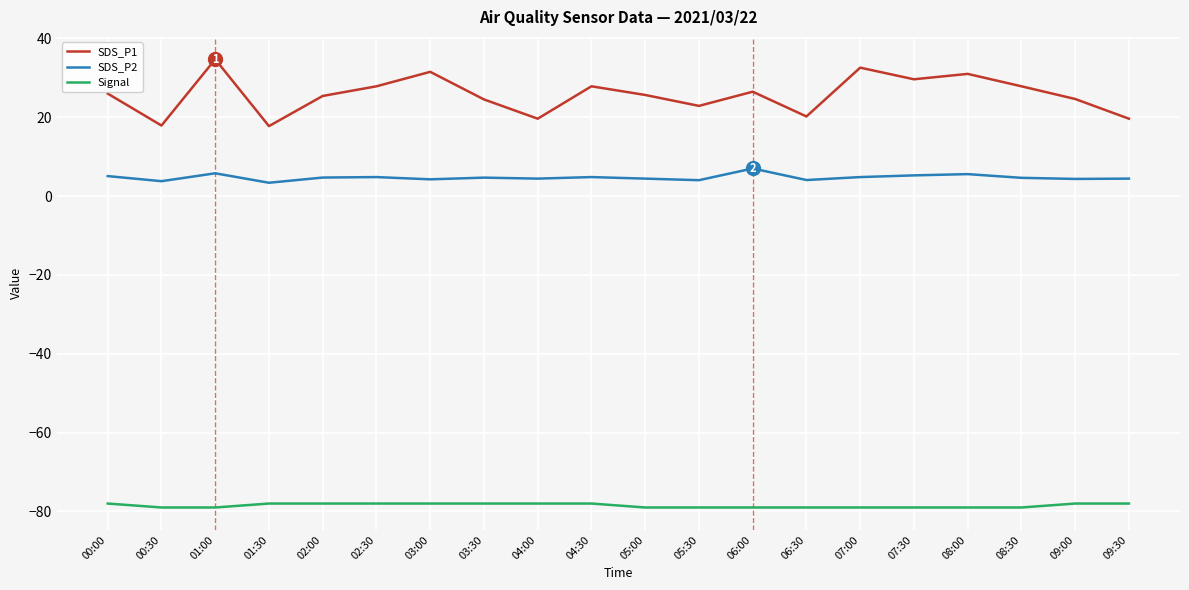

What is the total value across all series at 01:00?

-38.5